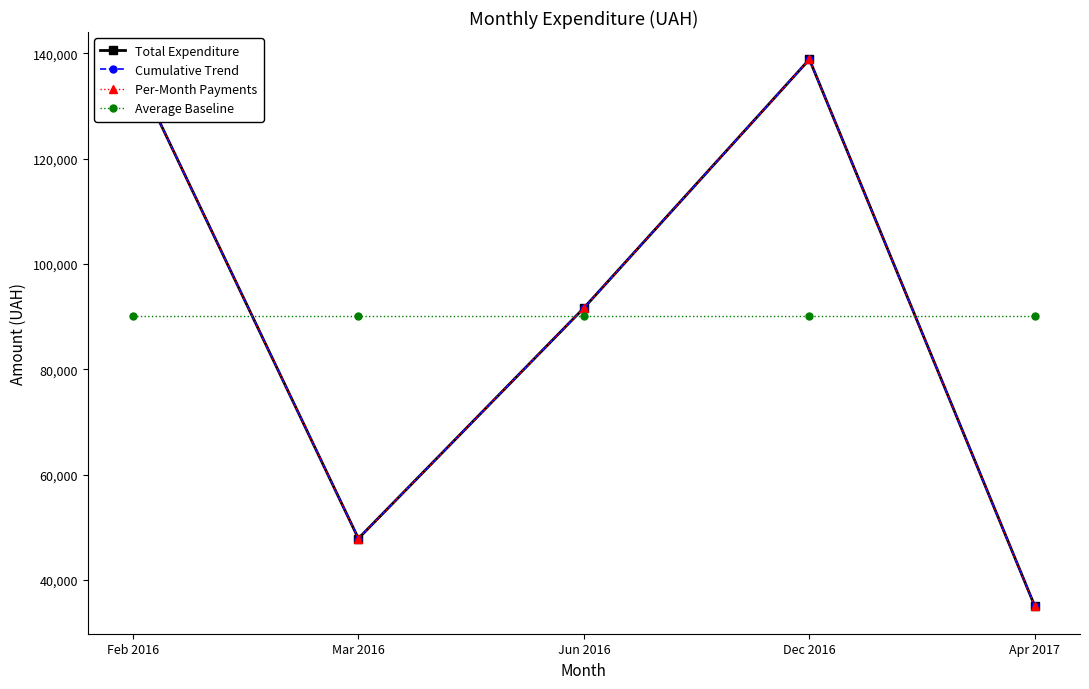

What is the minimum value shown in the chart?

35000.0